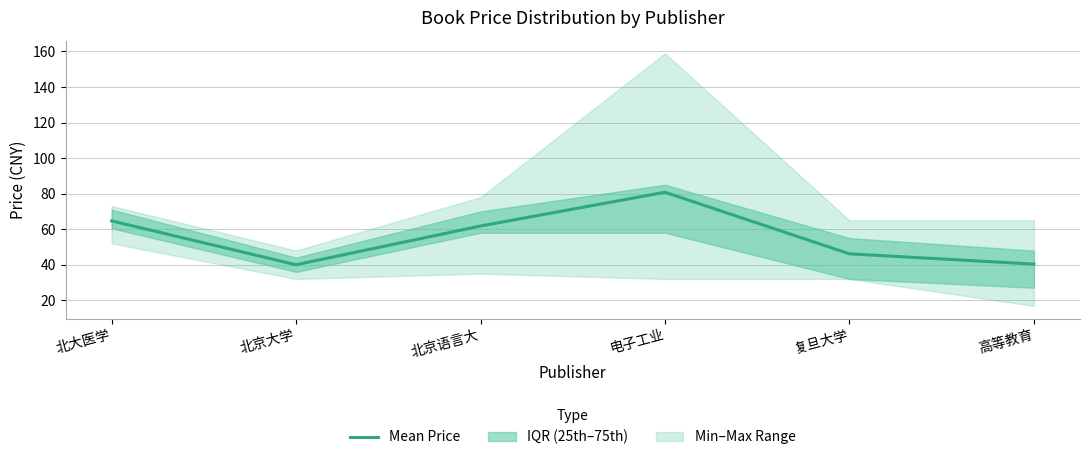

Where is the first local maximum?

电子工业